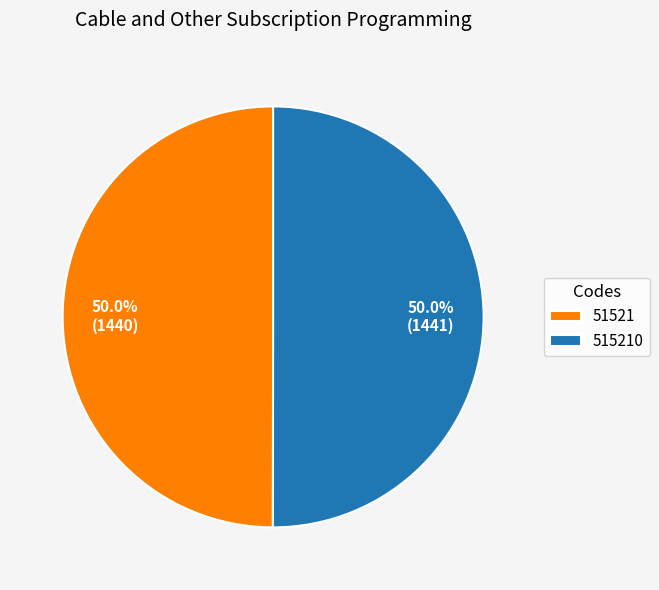

True or false: 515210 accounts for 50% of the total.

True